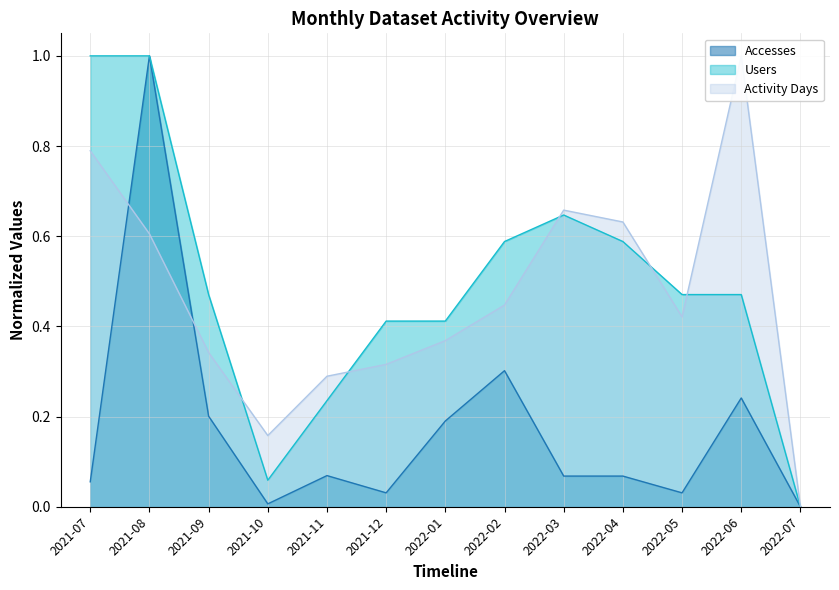

Which series has the largest range (max minus min)?

Accesses